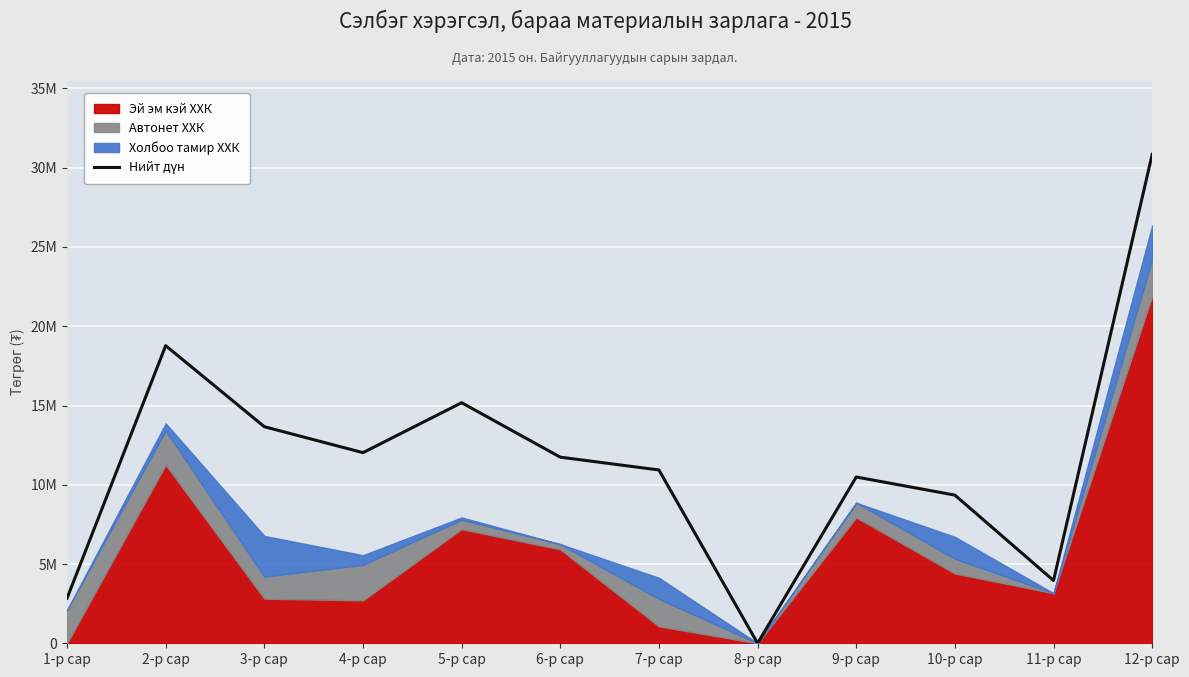

Does the chart display data point markers on the line(s)?

No